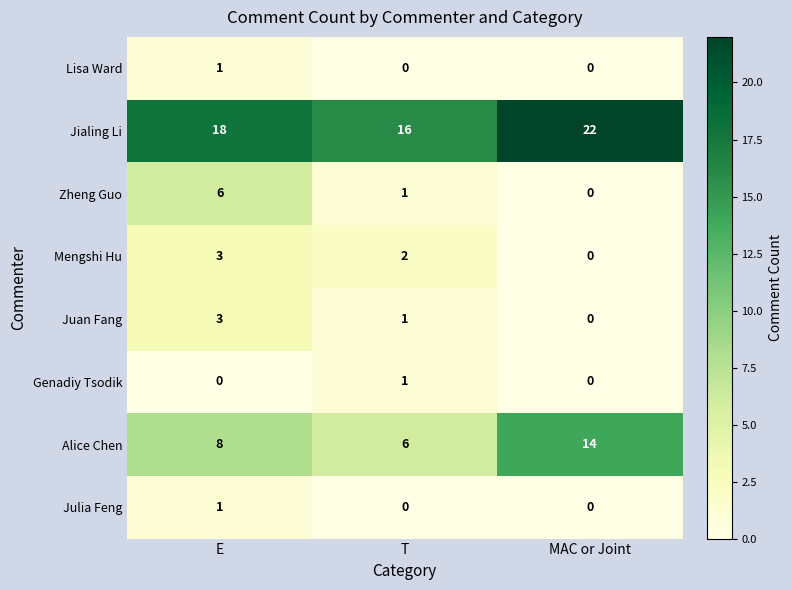

What is the sum of the Mengshi Hu values at E and MAC or Joint?

3